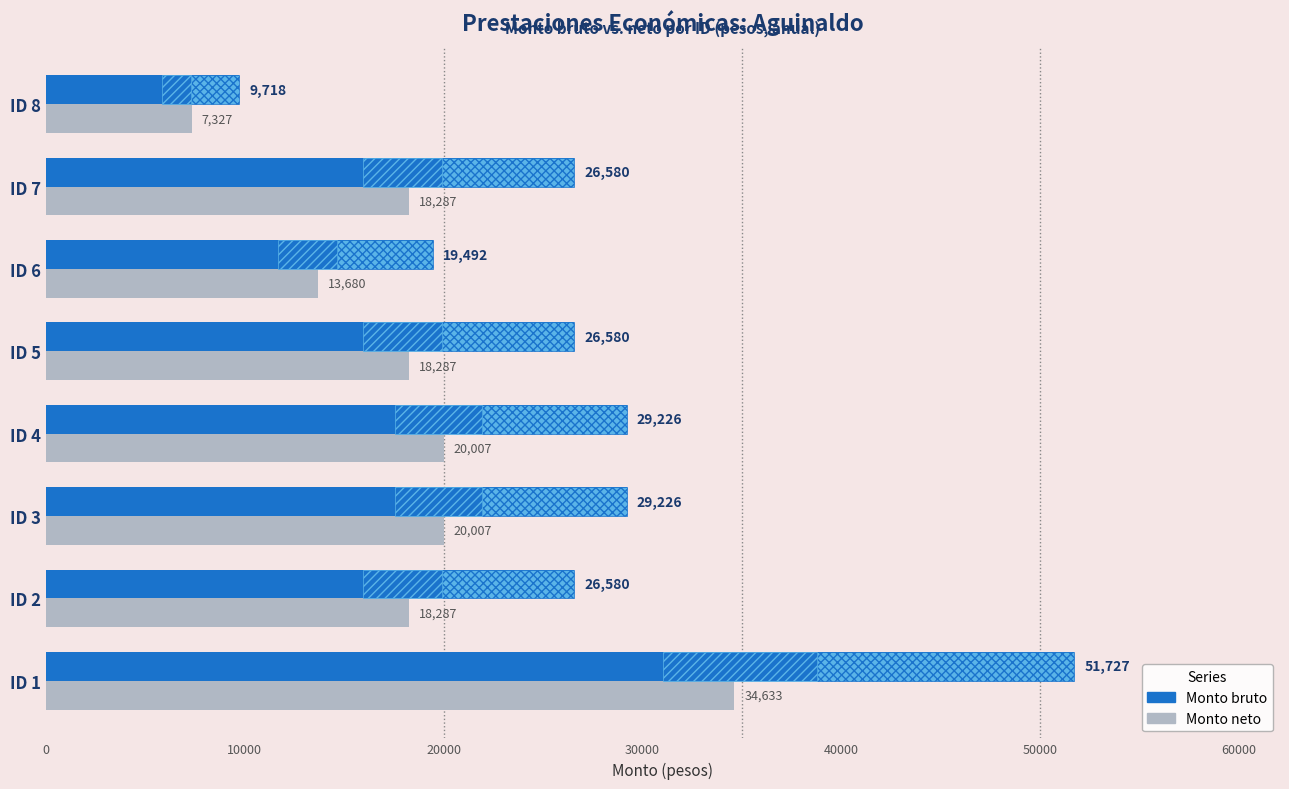

How many groups of bars are there?

8